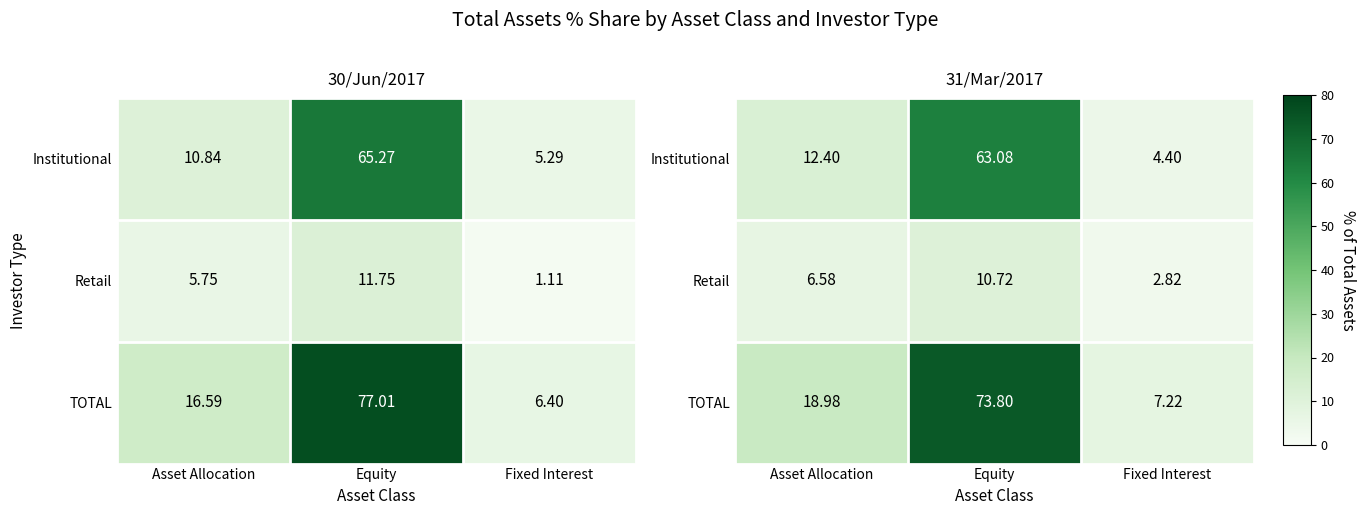

Rank the series at Fixed Interest from highest to lowest value.

TOTAL, Institutional, Retail